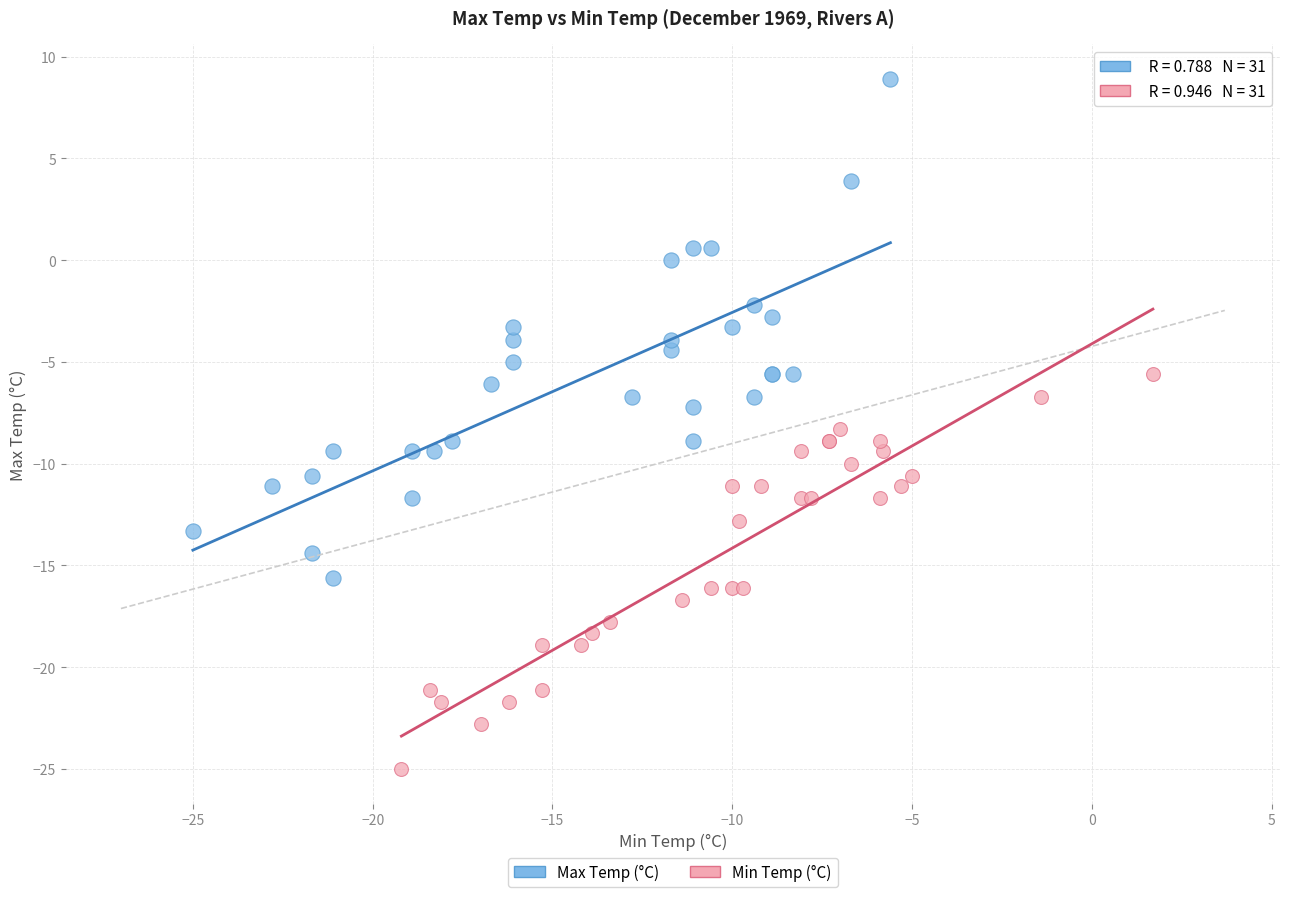

Which series has the largest Y range (max minus min)?

Max Temp (°C)